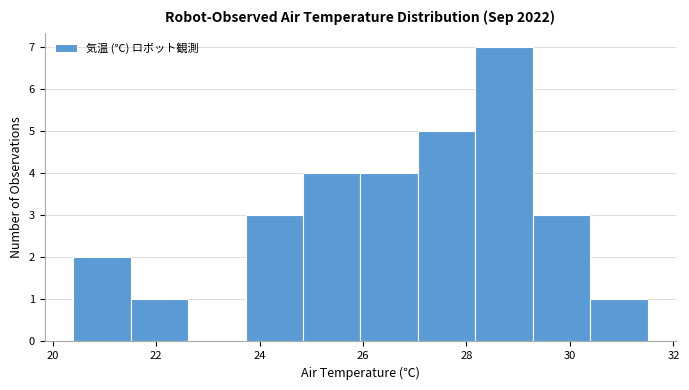

Reading left to right, transcribe this chart: for each bar, give the range it covers on the x-axis and its height. Neither the bar edges nor the heights are printed on the chart, so give them approximately, as read against the axes.

20.4 to 21.6: 2
21.6 to 22.6: 1
22.6 to 23.8: 0
23.8 to 24.8: 3
24.8 to 26.0: 4
26.0 to 27.0: 4
27.0 to 28.2: 5
28.2 to 29.2: 7
29.2 to 30.4: 3
30.4 to 31.6: 1